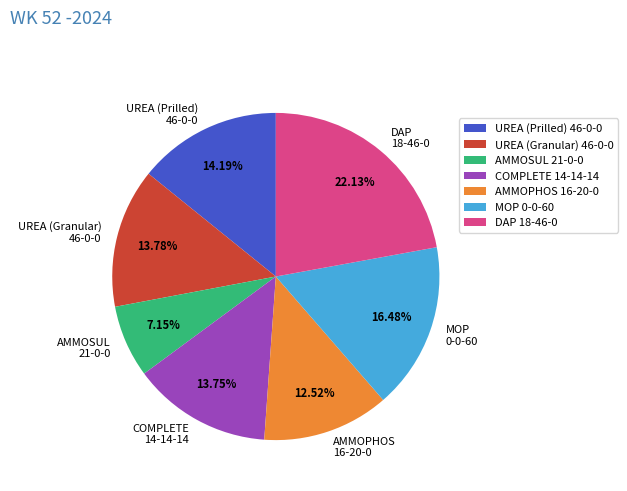

What is the ratio of the value at AMMOSUL 21-0-0 to the value at MOP 0-0-60?

0.4